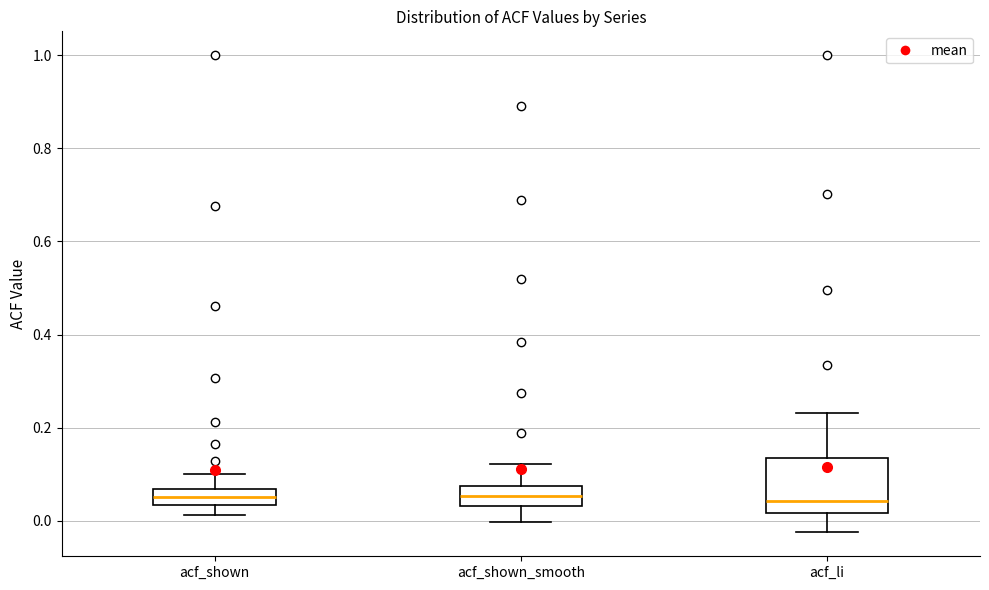

Which box is the tallest, from its lower edge to its upper edge?

acf_li